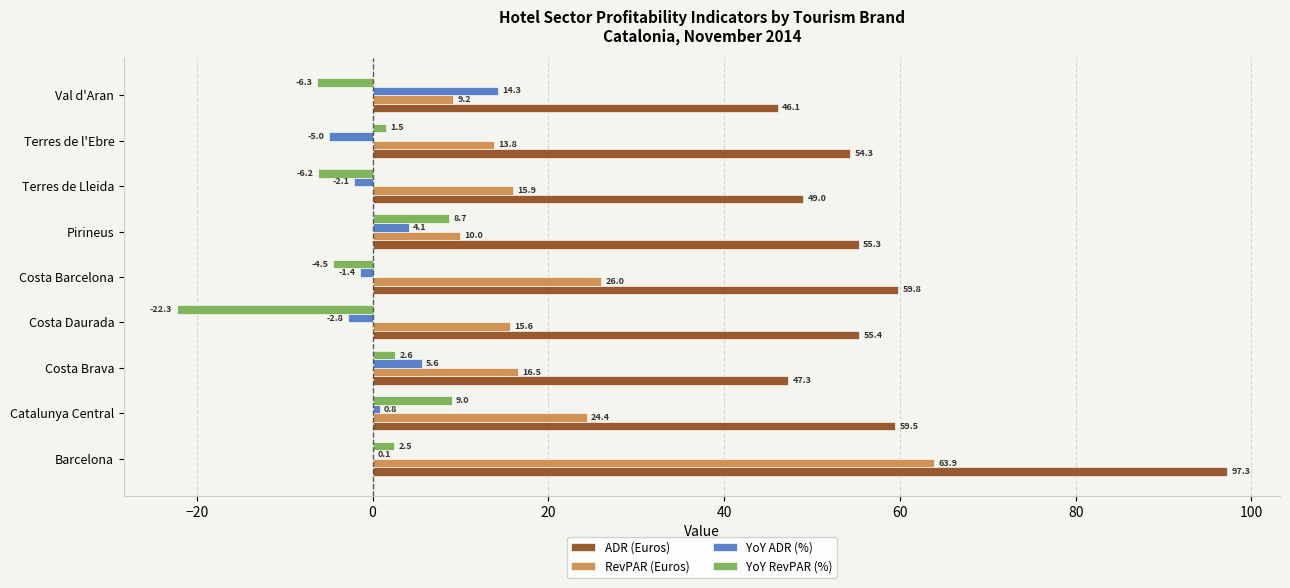

Which series has the largest total across all categories?

ADR (Euros)